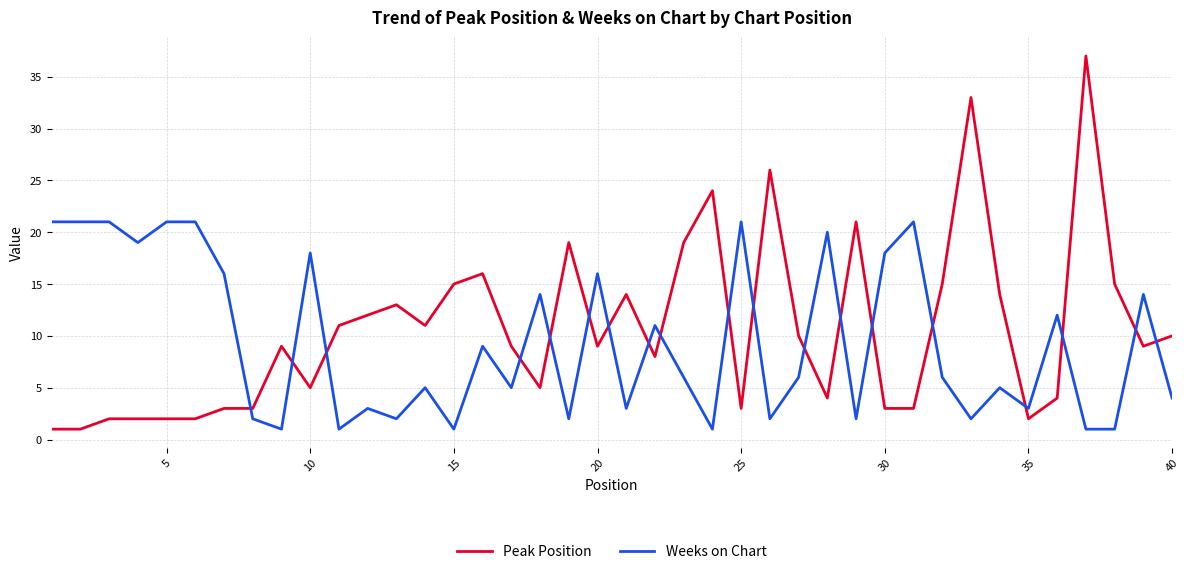

What is the difference between the maximum and minimum values in the Peak Position series?

36